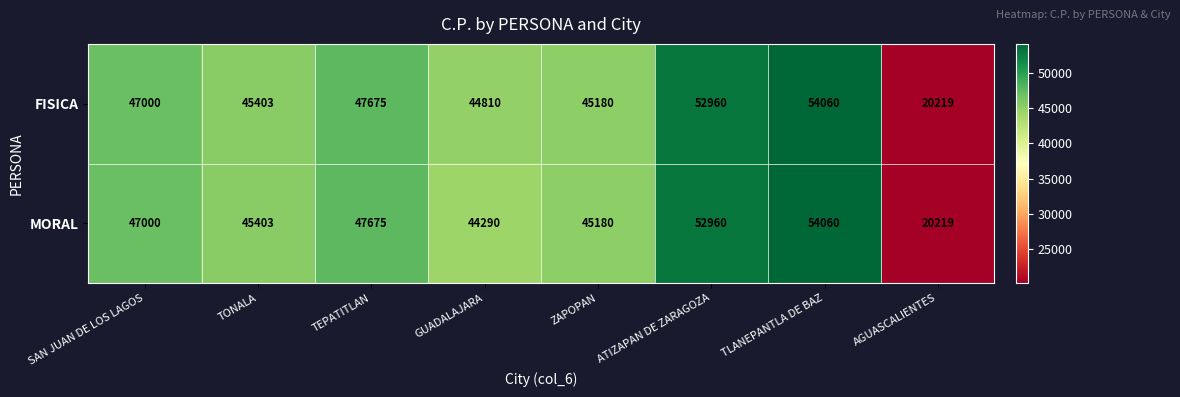

Reading right to left, list all the values displayed in this chart.

FISICA: 20219	54060	52960	45180	44810	47675	45403	47000
MORAL: 20219	54060	52960	45180	44290	47675	45403	47000